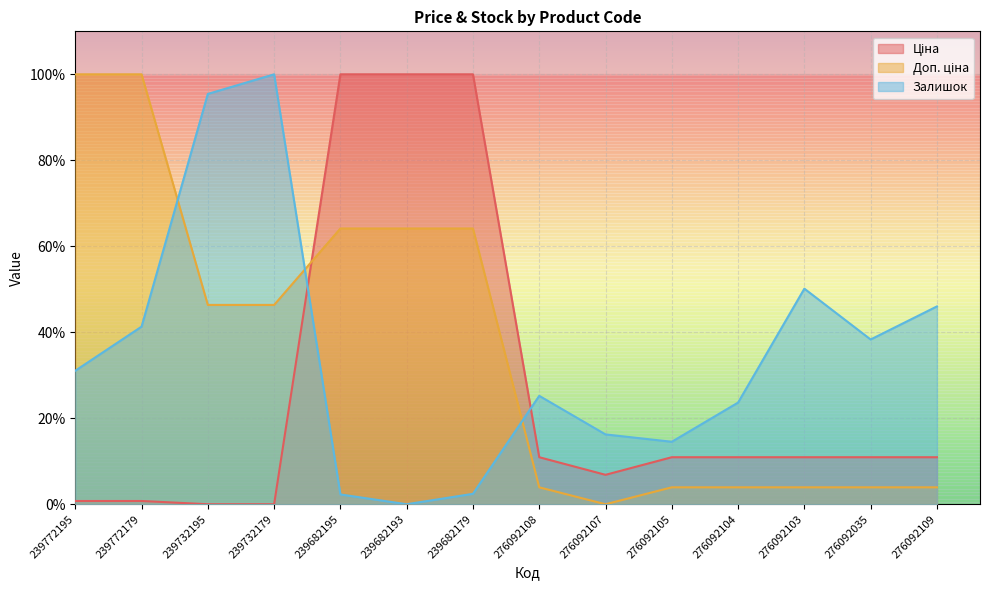

How many values in Ціна are above zero?

12